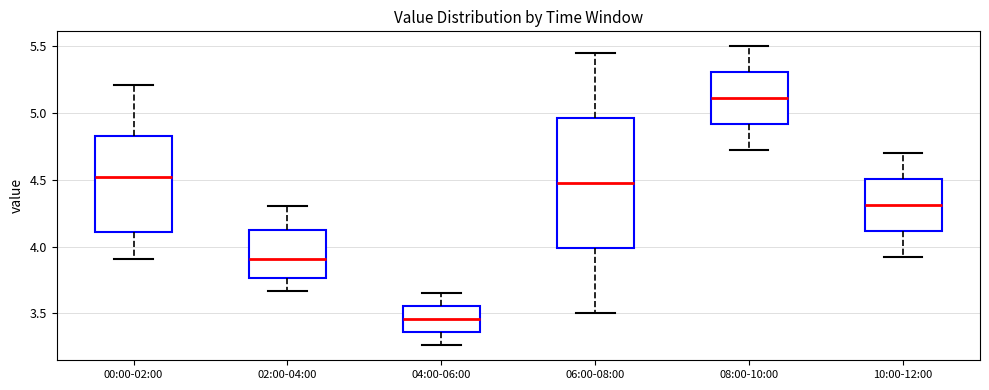

Where does the upper whisker of the box for 10:00-12:00 end on the y-axis? The values are not printed on the chart, so give them approximately, as read against the axis.

4.70